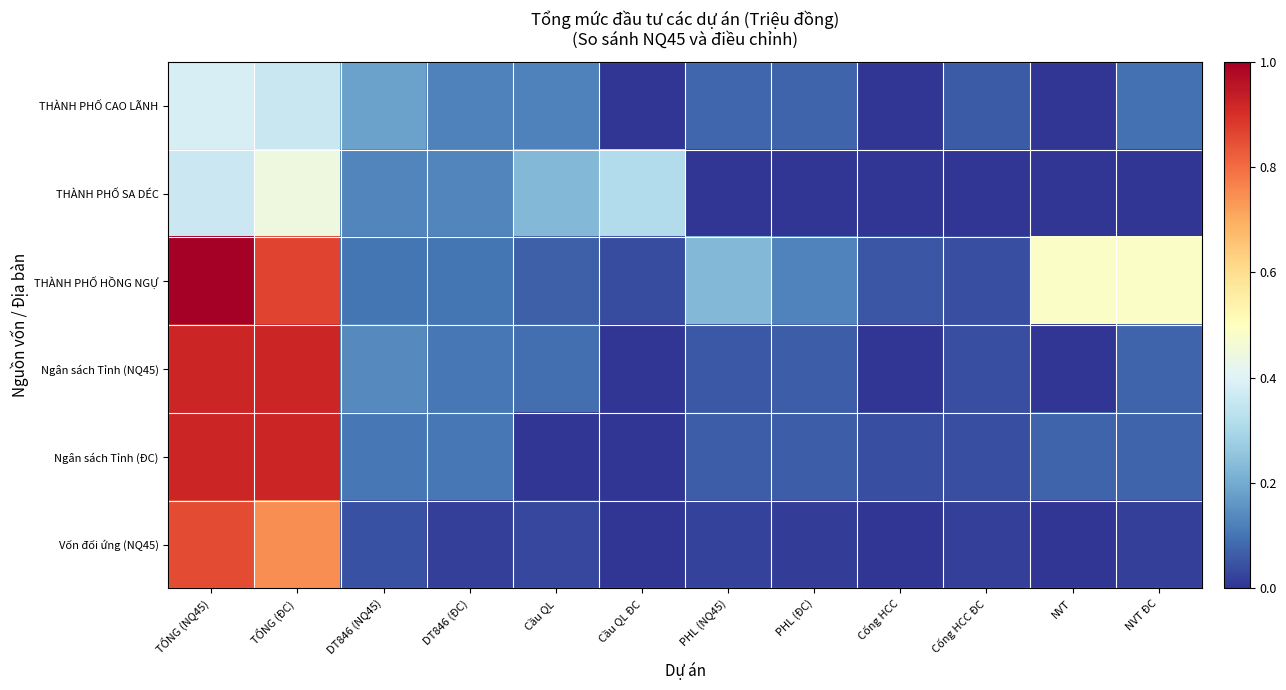

Between TỔNG (NQ45) and Cống HCC, which series saw the biggest shift?

THÀNH PHỐ HỒNG NGỰ